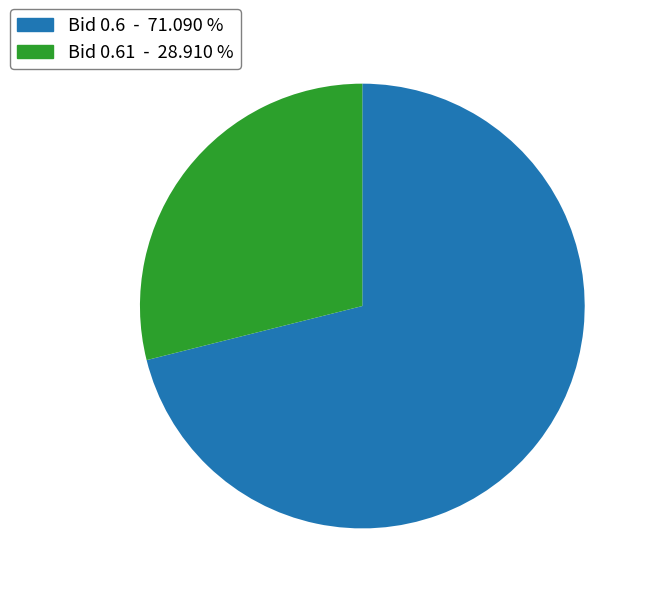

Does any single category account for the majority?

Yes